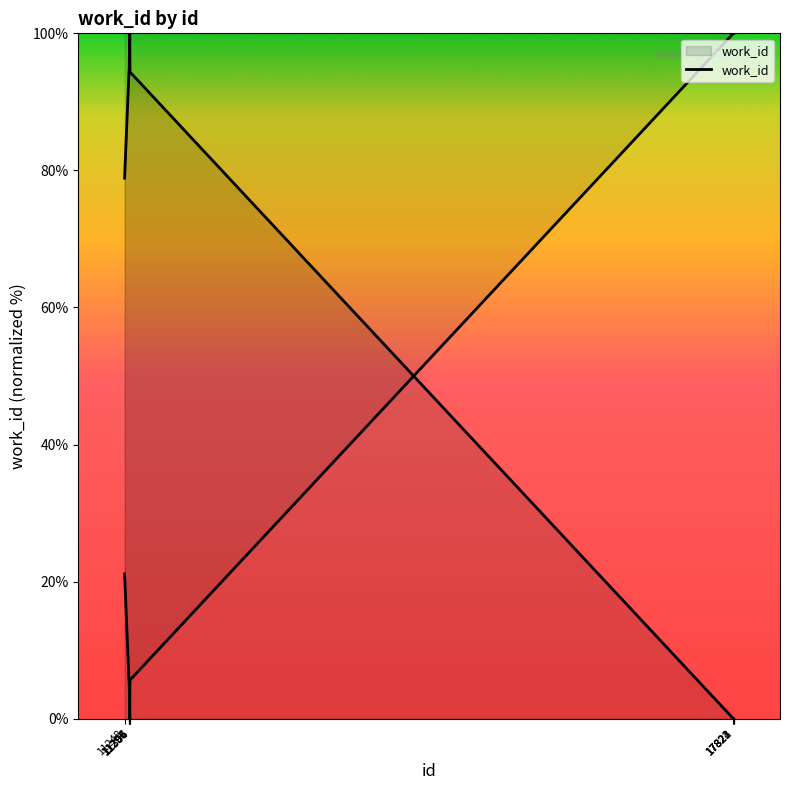

Reading left to right, extract all data points from this chart.

78.9	94.4	94.4	94.4	100.0	94.4	0.0	0.0	0.0	0.0